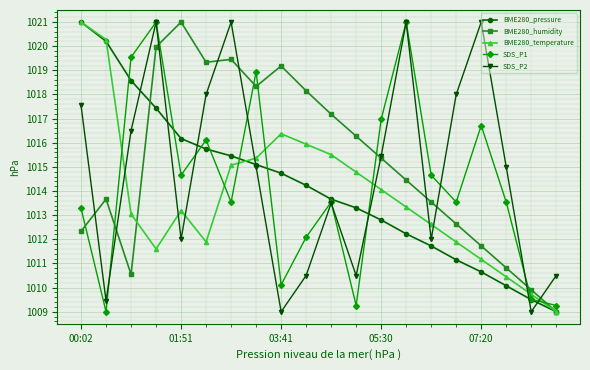

True or false: BME280_pressure has more than 1 interior local peaks.

False